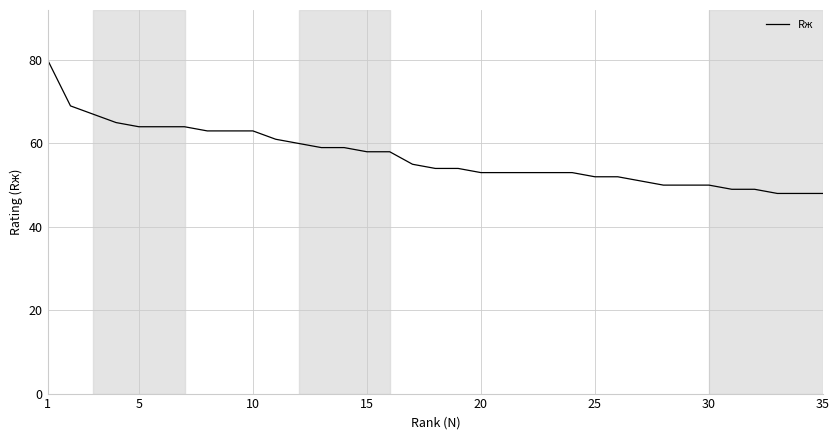

What is the difference between the maximum and minimum values?

32